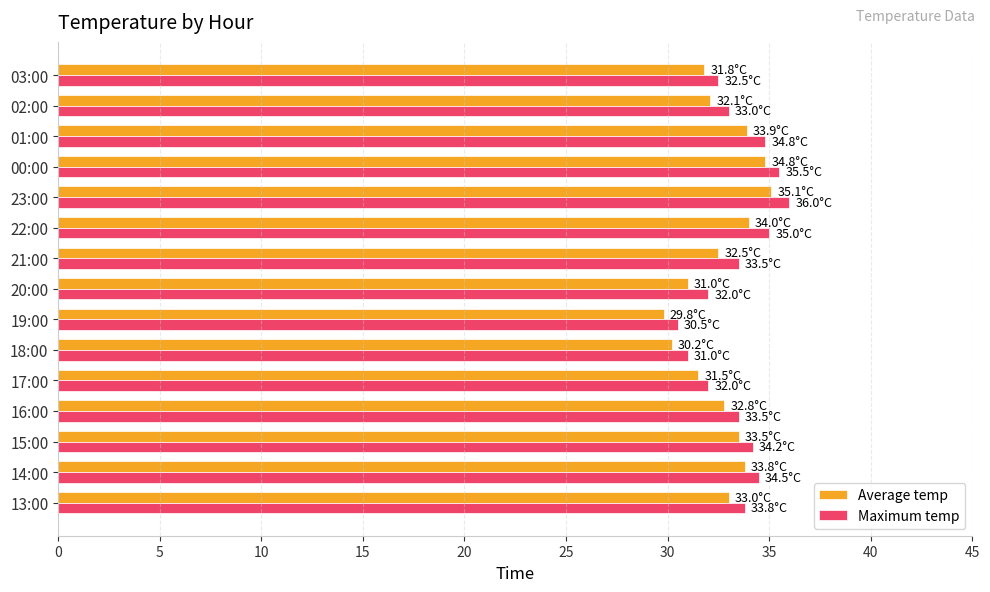

What is the minimum value for Average temp?

29.8